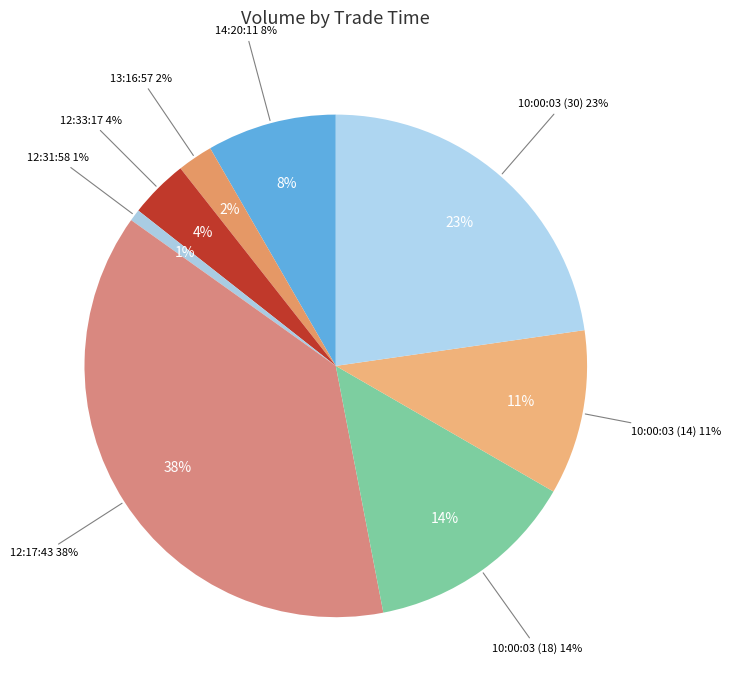

Rank the categories by value from lowest to highest.

12:31:58, 13:16:57, 12:33:17, 14:20:11, 10:00:03 (14), 10:00:03 (18), 10:00:03 (30), 12:17:43